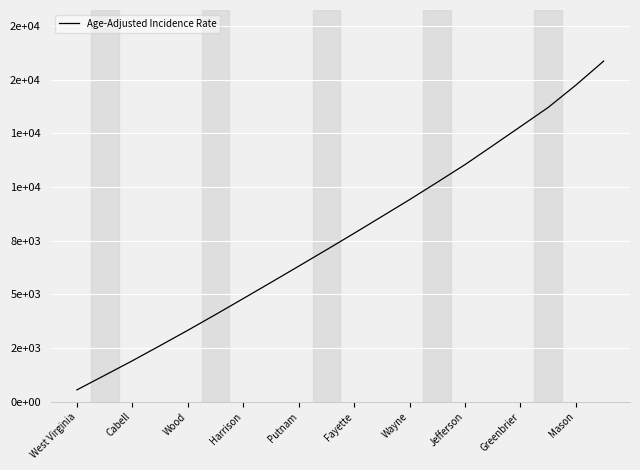

Is this an area chart (filled region under the line)?

No